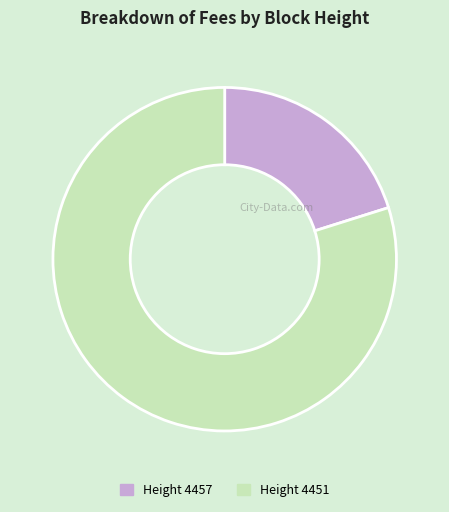

Is the sum of Height 4451 and Height 4457 greater than half?

Yes